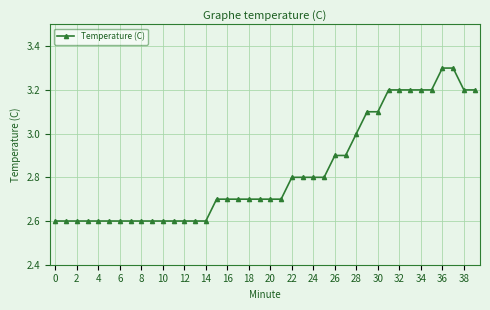

What is the minimum value shown in the chart?

2.6